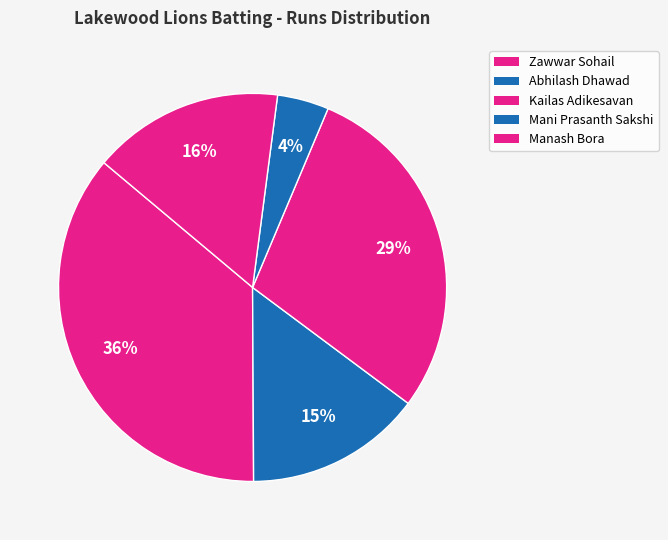

How many slices are in this pie chart?

5